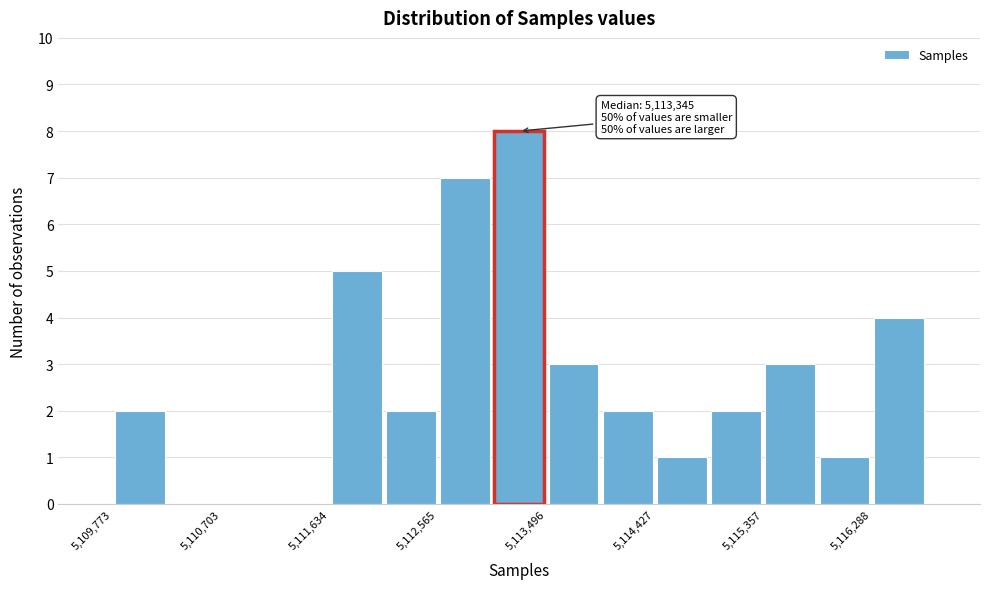

Over which range of the x-axis is the bar tallest?

5113000 to 5113500